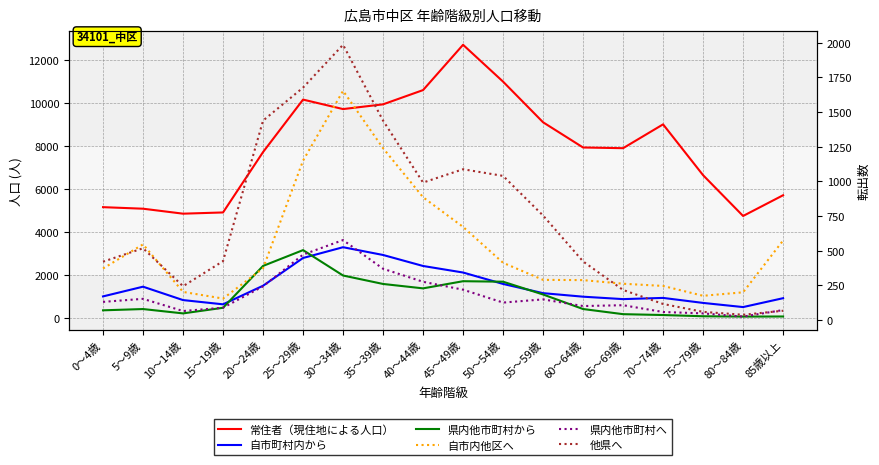

Where does the 他県へ series first go above 518?

20～24歳